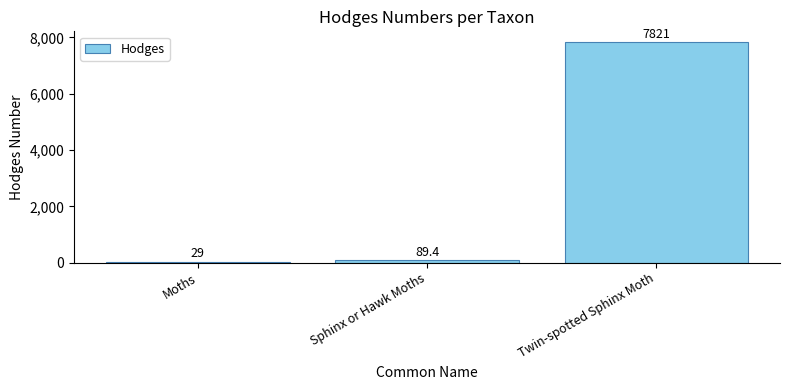

Reading left to right, what are all the values shown in this chart?

29.0	89.4	7821.0